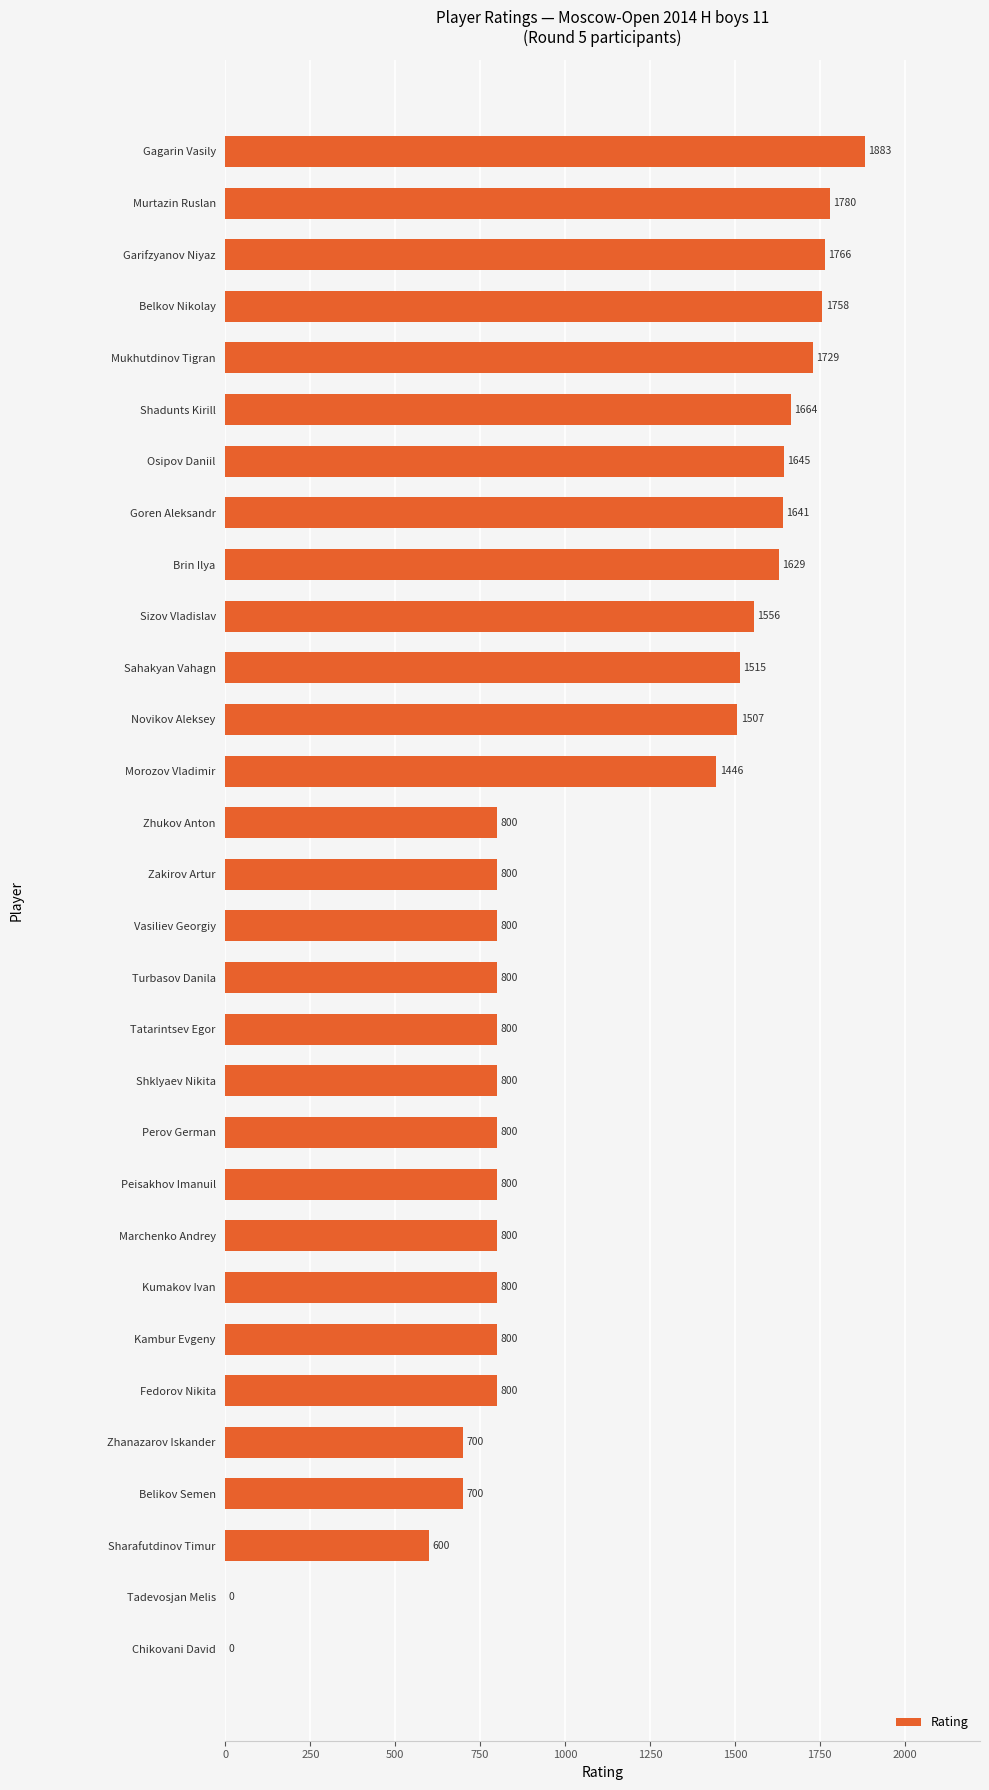

Is it true that the value at Osipov Daniil is 2773?

False